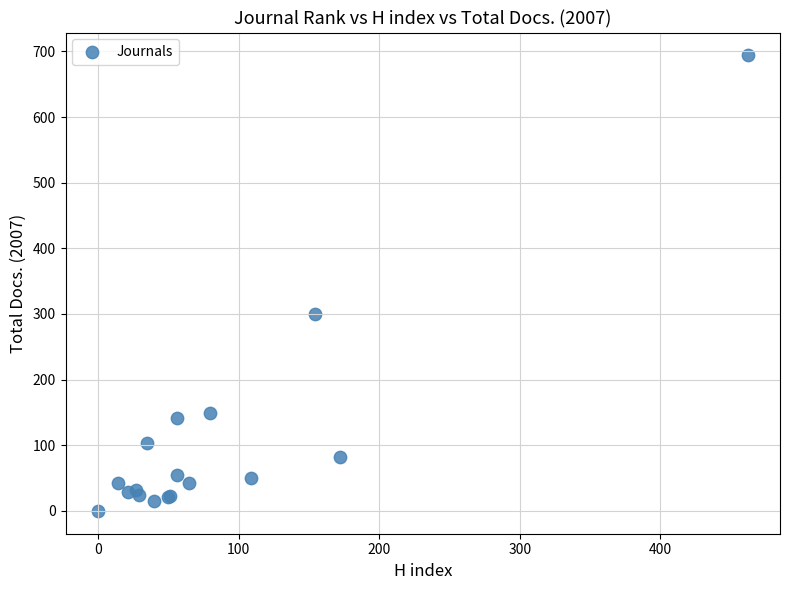

What Y value in the scatter plot is closest to 347?

300